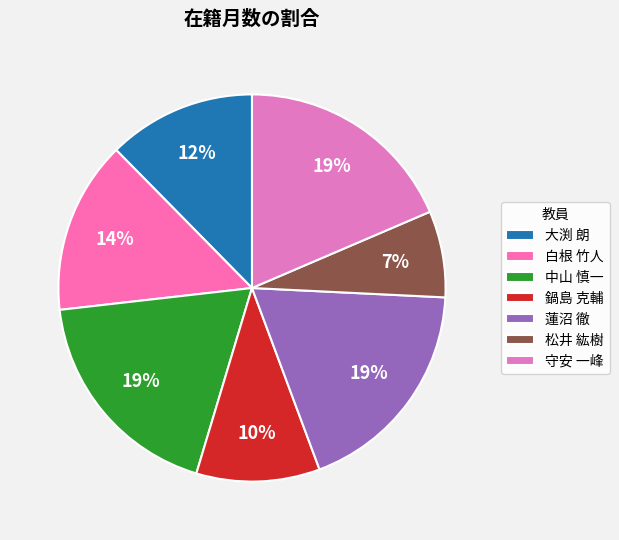

To the nearest percent, what is the combined percentage of 蓮沼 徹 and 鍋島 克輔?

29%